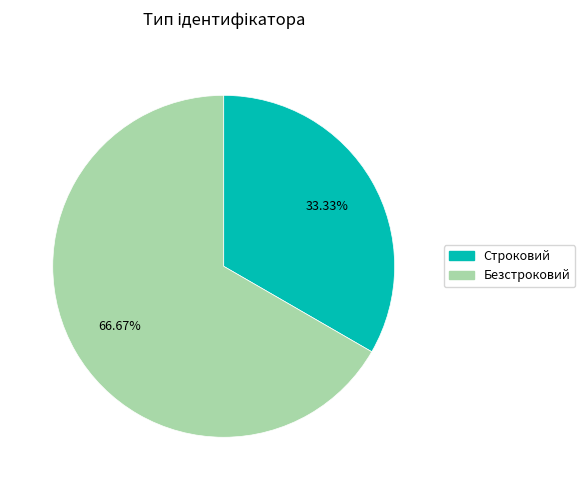

True or false: Безстроковий accounts for 74% of the total.

False